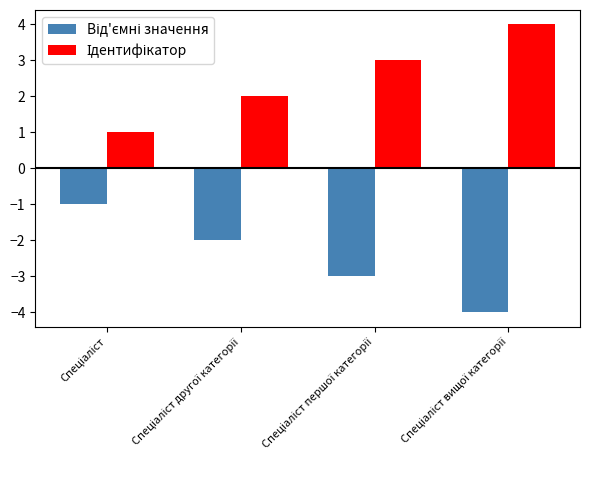

What is the smallest value displayed?

-4